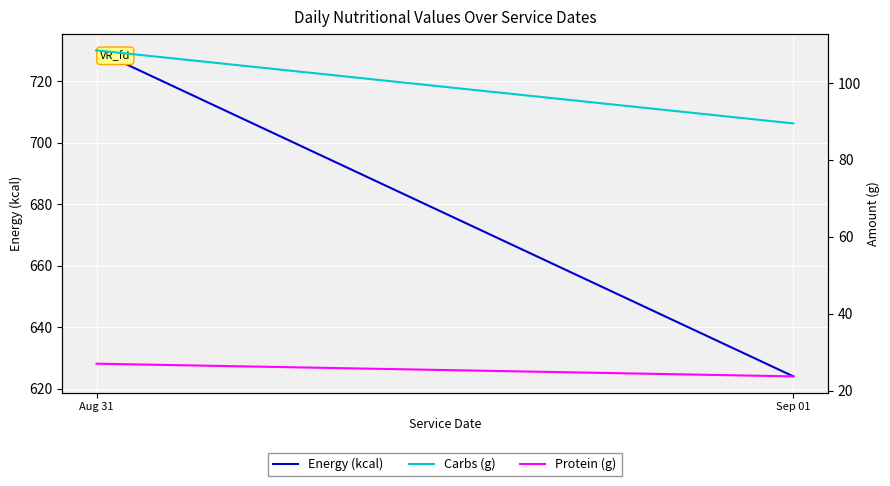

The Protein (g) series shows 13.3 at Sep 01. True or false?

False